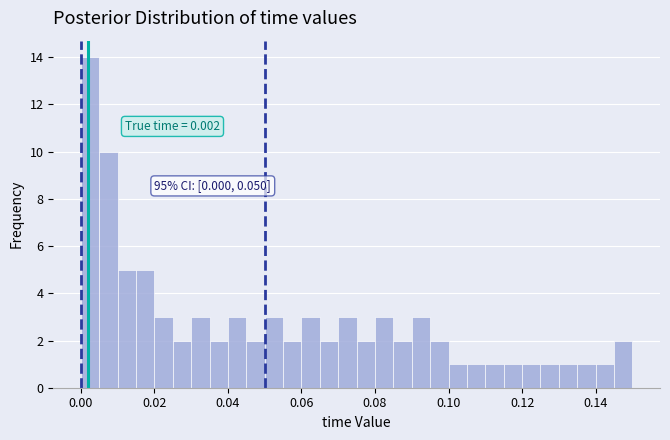

Around what value on the x-axis is the tallest bar? Give the approximate position of its centre, as read against the axis.

0.002